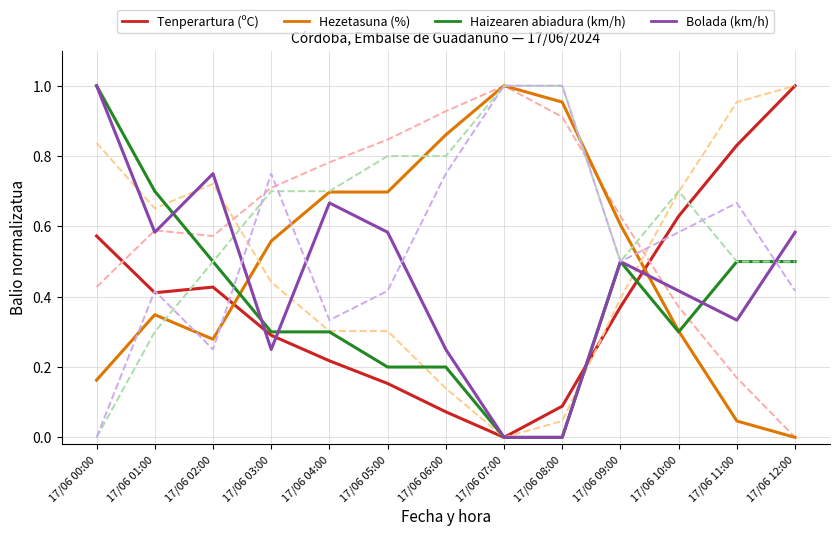

What is the total value across all series at 17/06 08:00?

4.0